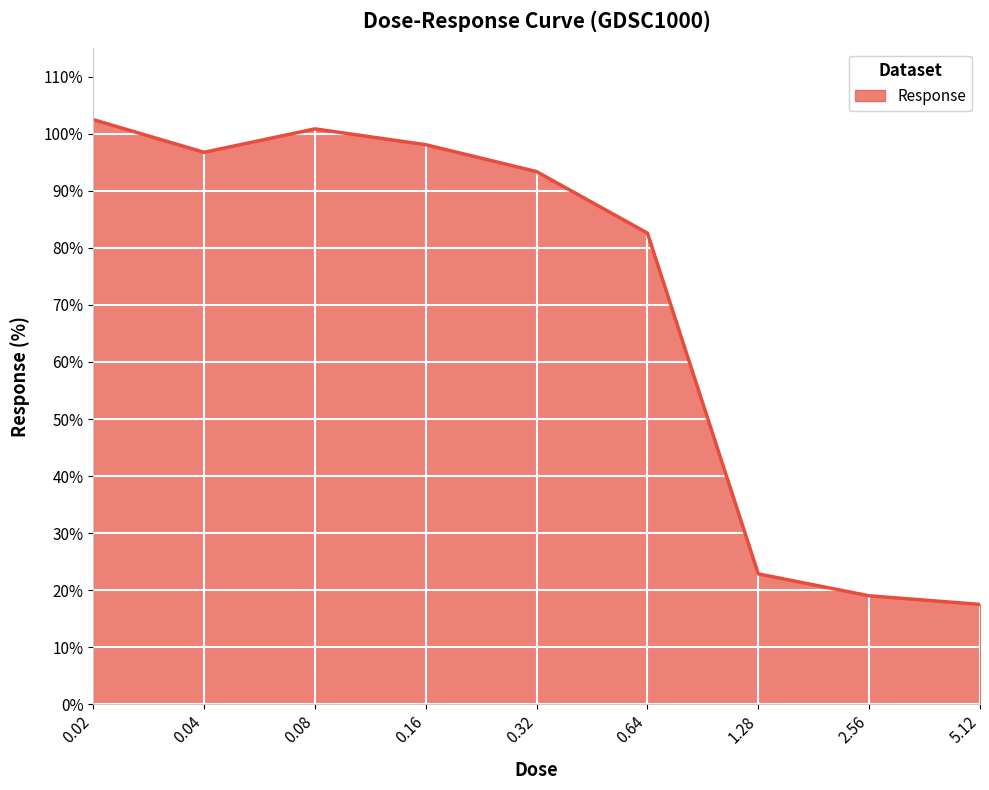

List the labels in order of value, smallest first.

5.12, 2.56, 1.28, 0.64, 0.32, 0.04, 0.16, 0.08, 0.02